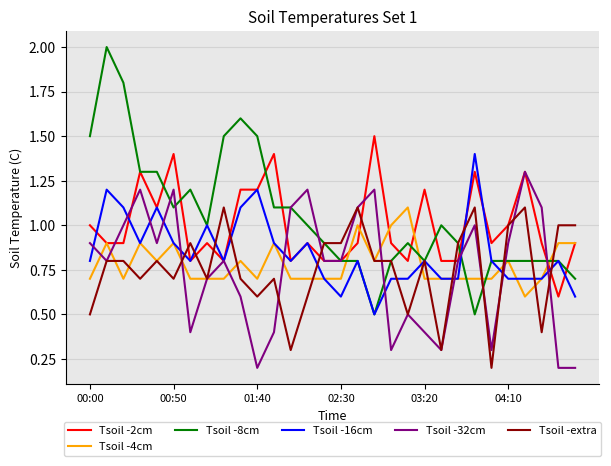

What is the maximum value for Tsoil -2cm?

1.5